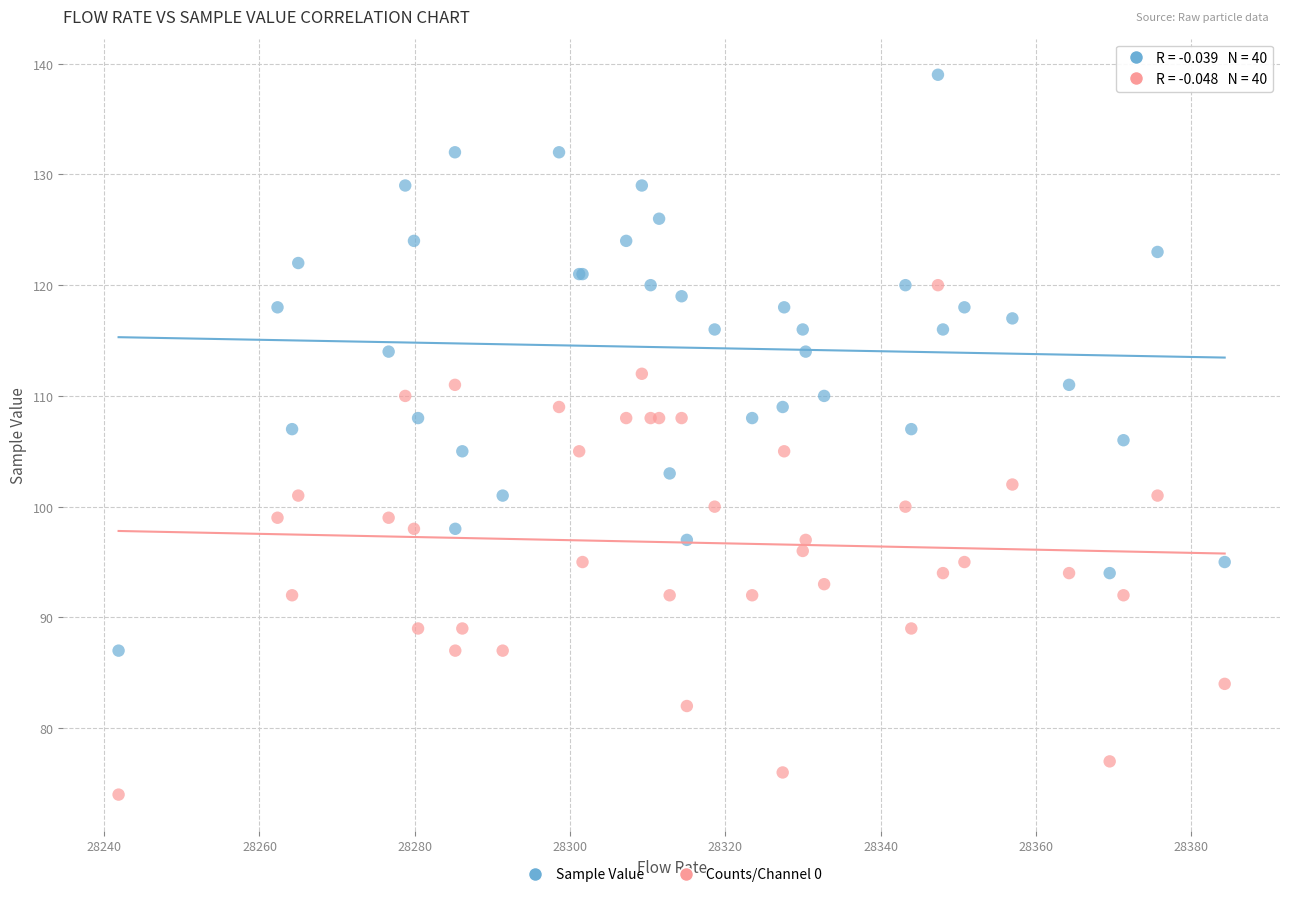

Which series has the largest Y range (max minus min)?

Sample Value